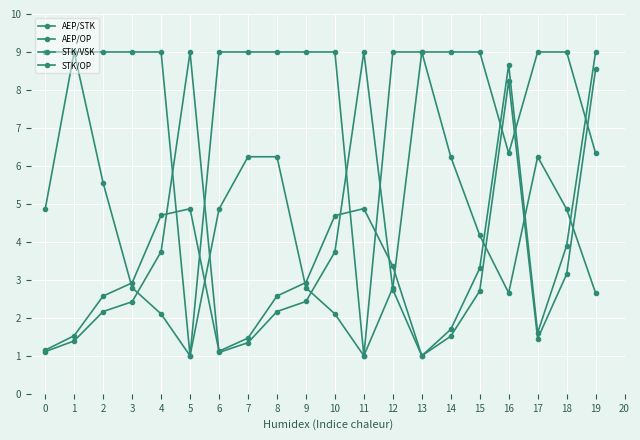

How many lines are shown in the chart?

4